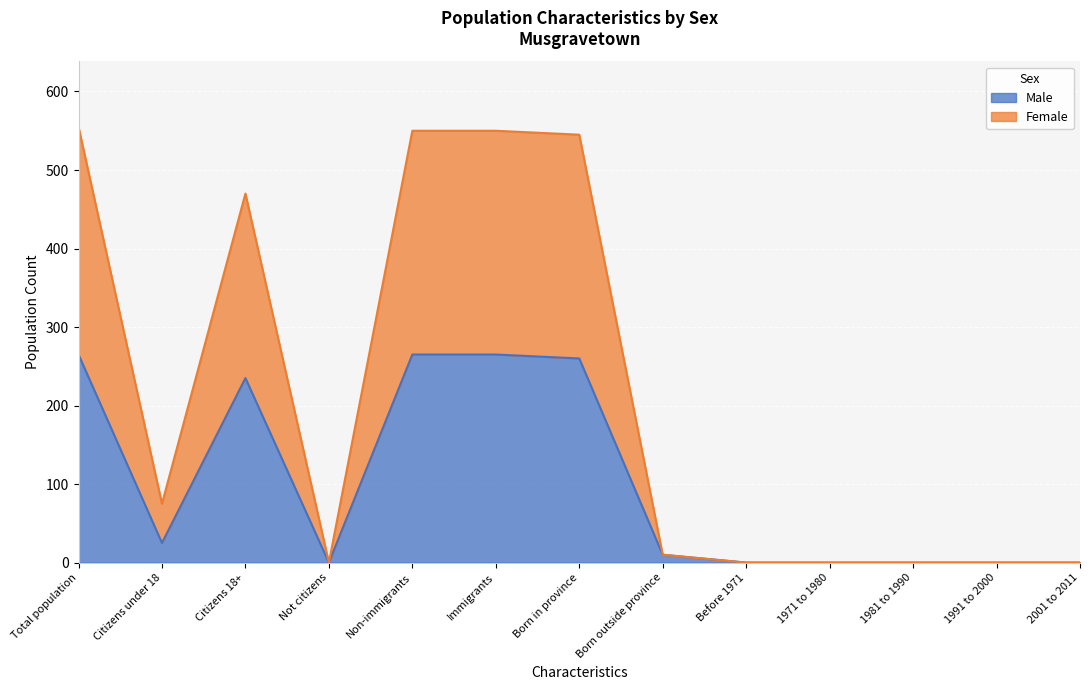

How many lines are shown in the chart?

2